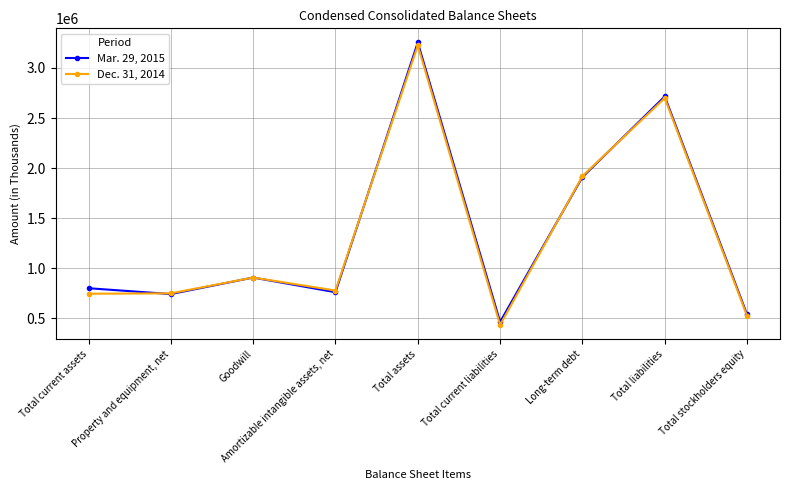

List the labels in order of Dec. 31, 2014 value, smallest first.

Total current liabilities, Total stockholders equity, Total current assets, Property and equipment, net, Amortizable intangible assets, net, Goodwill, Long-term debt, Total liabilities, Total assets